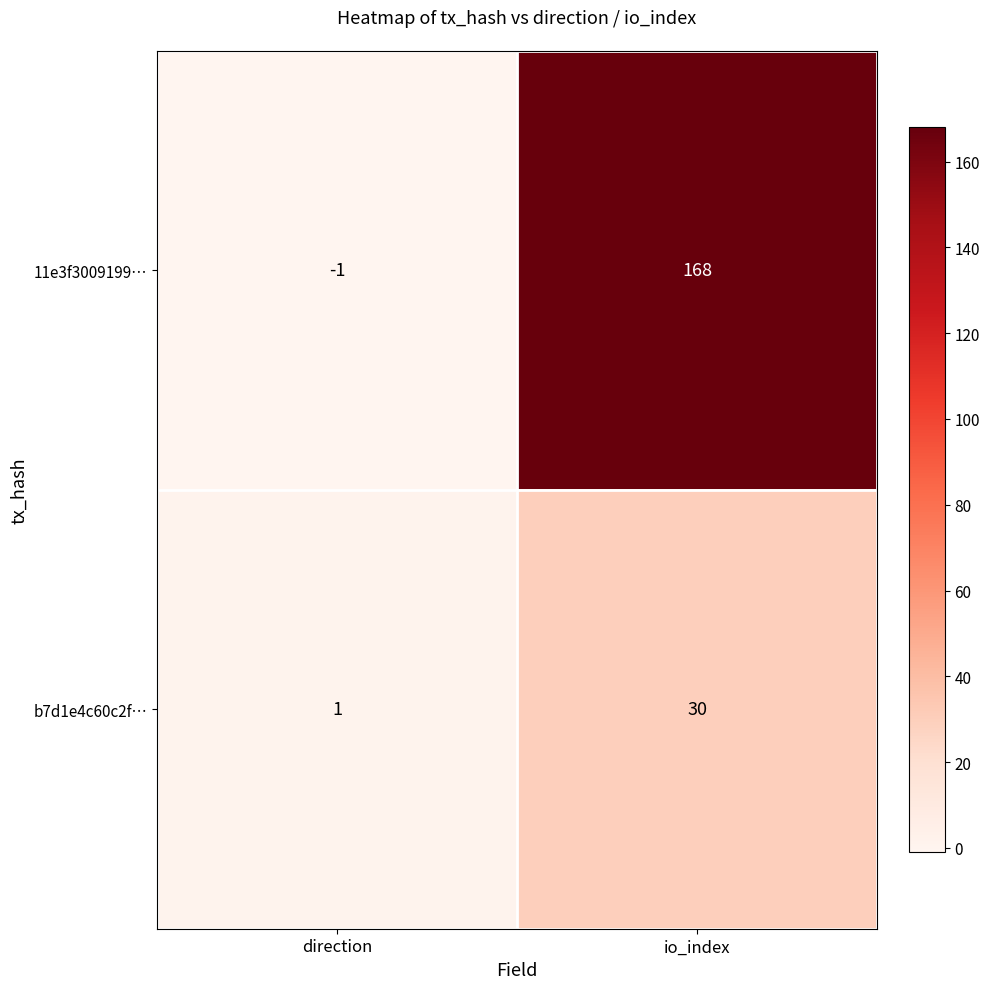

Reading left to right, extract all data points from this chart.

11e3f3009199…: -1	168
b7d1e4c60c2f…: 1	30